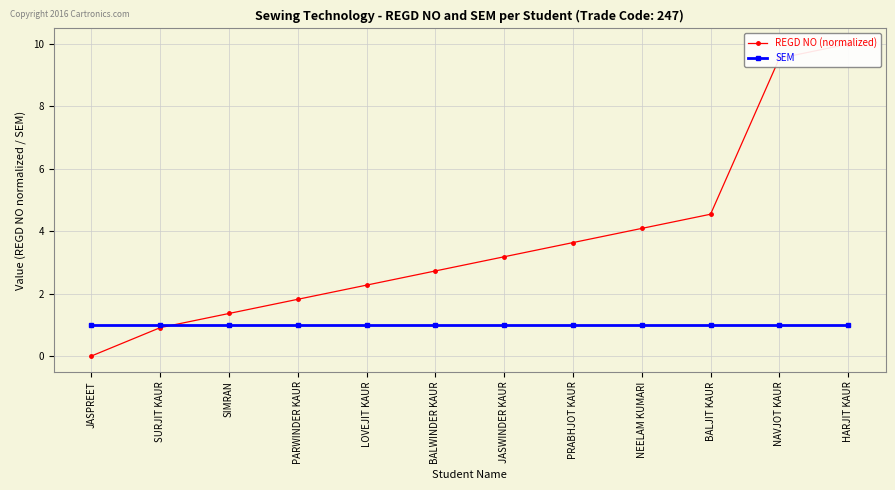

The SEM series shows 1.0 at JASWINDER KAUR. True or false?

True